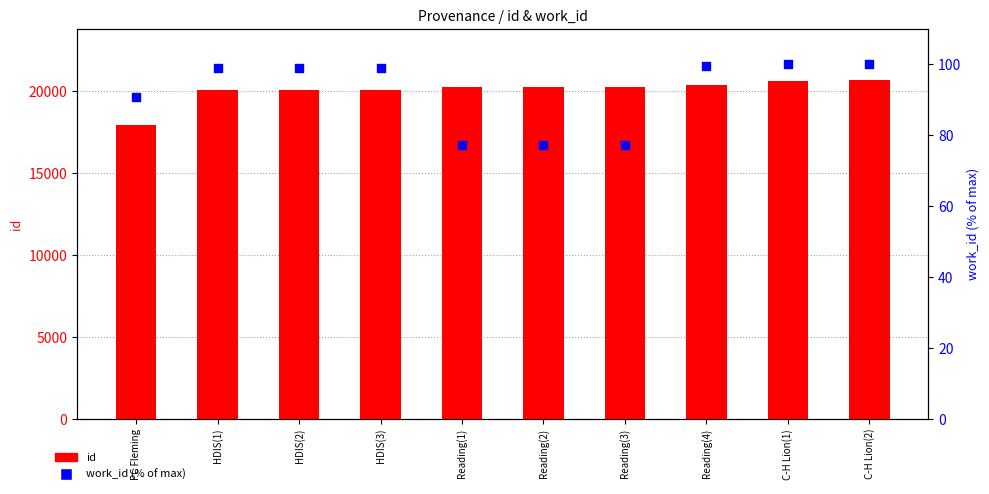

Which series contains the highest Y value?

id